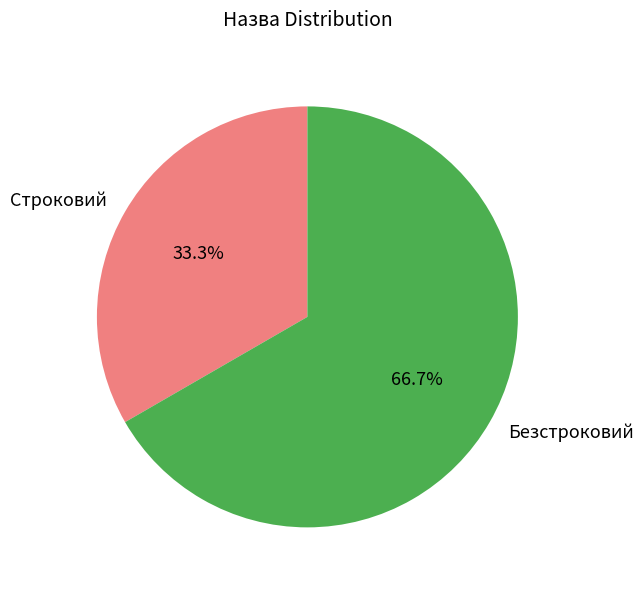

What percentage do Строковий and Безстроковий together represent?

100.0%